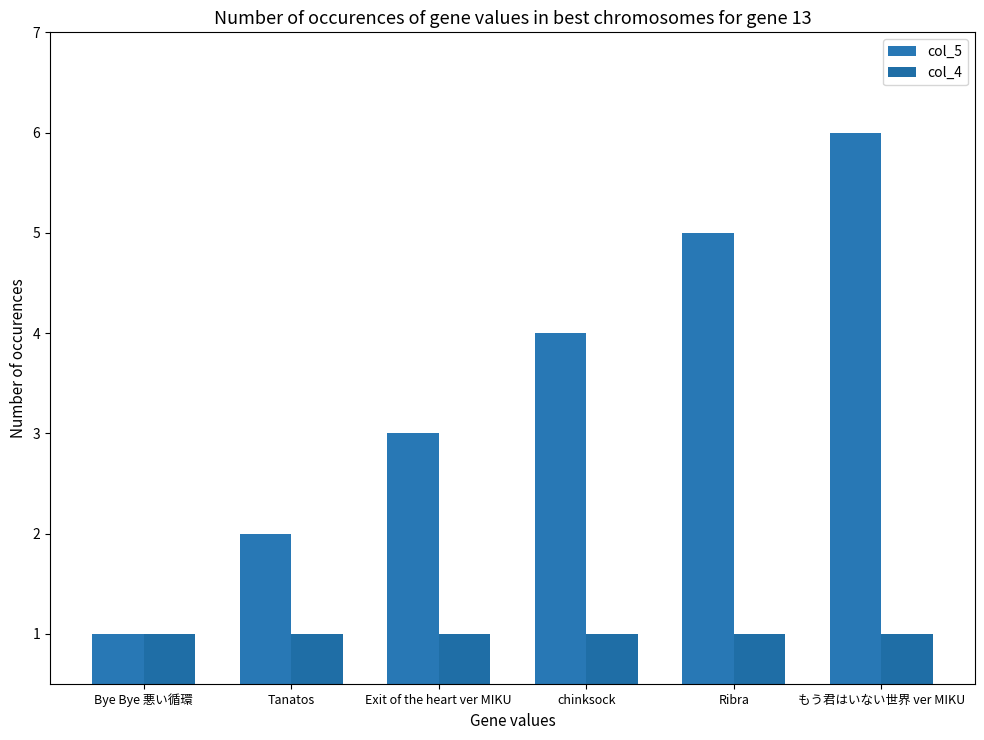

At which label is col_4 closest to 1?

Bye Bye 悪い循環